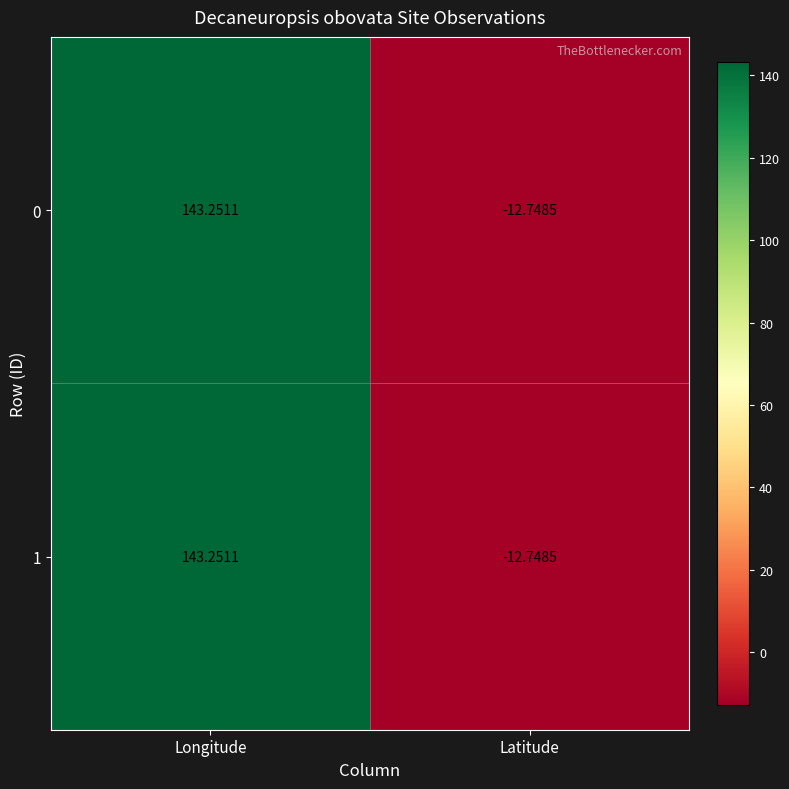

At which category does the chart reach its minimum across all series?

Latitude